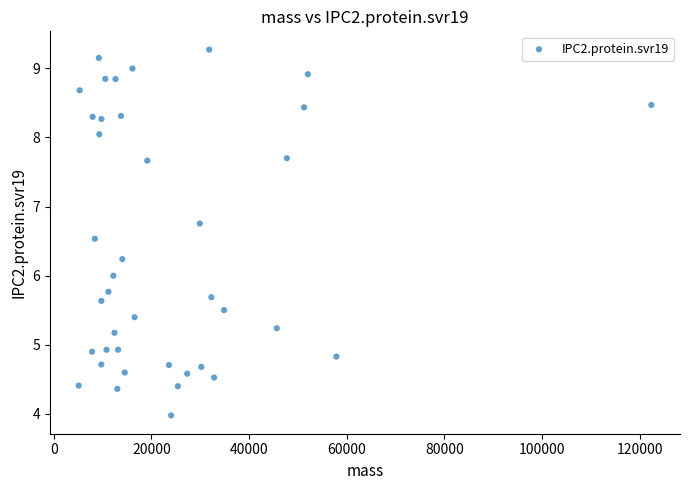

What is the range of Y values (max minus min)?

5.3